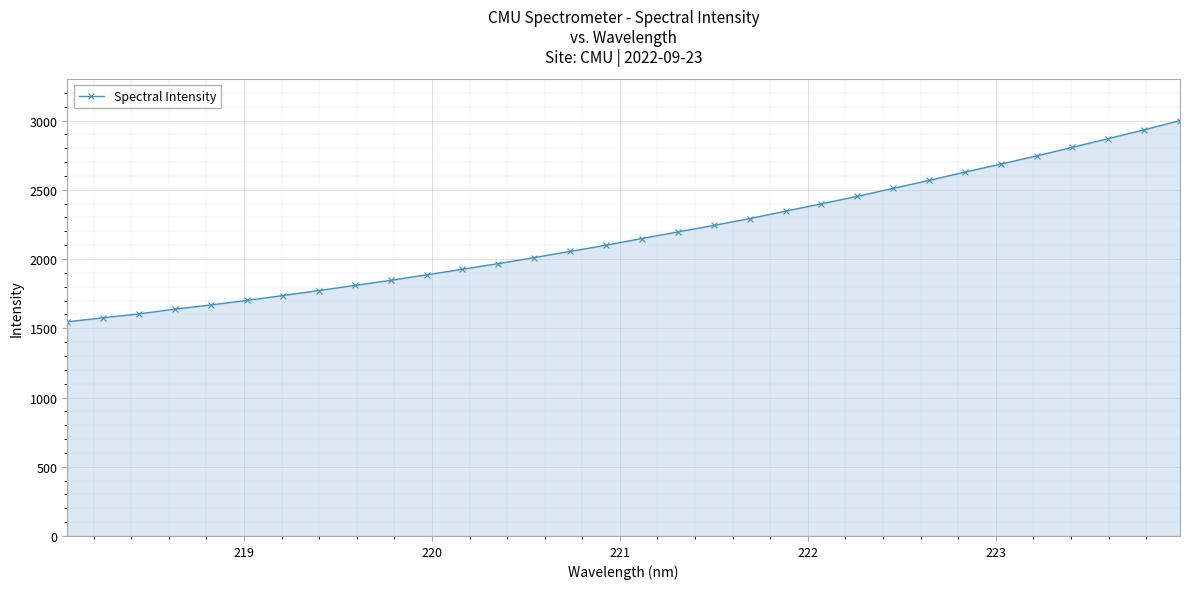

What is the maximum value shown in the chart?

2999.8